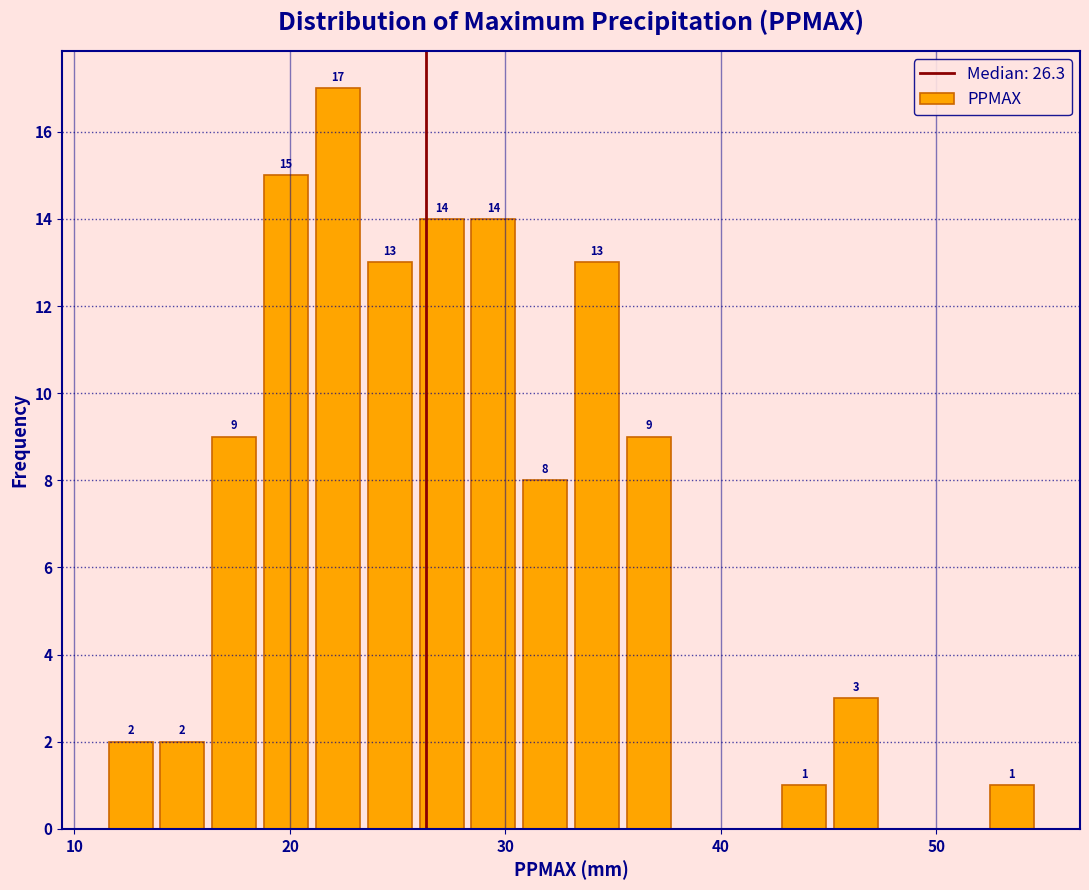

Around what value on the x-axis is the tallest bar? Give the approximate position of its centre, as read against the axis.

22